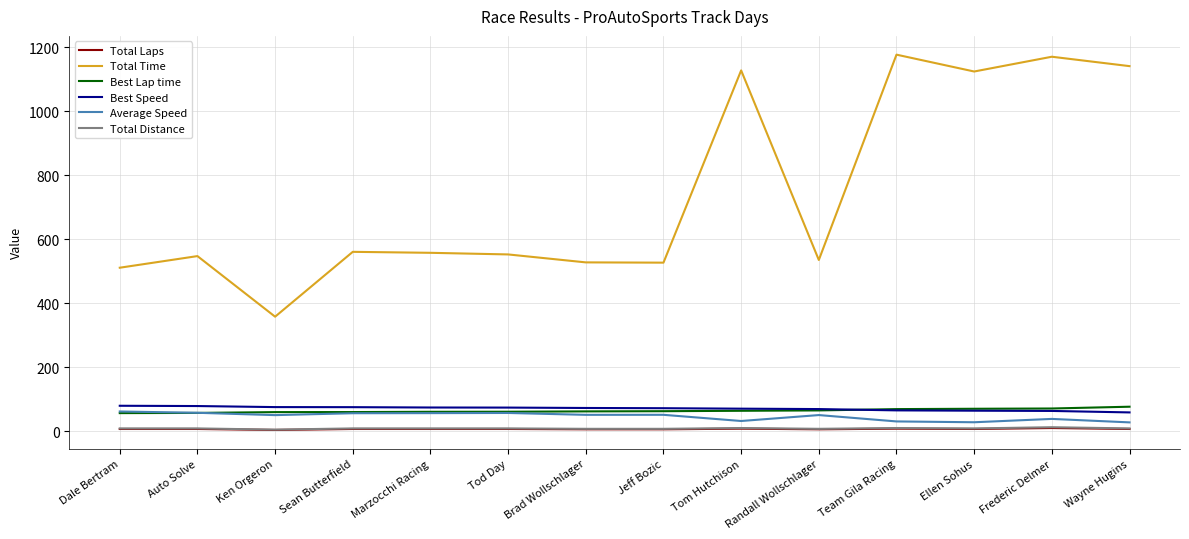

What is the greatest value displayed?

1176.4